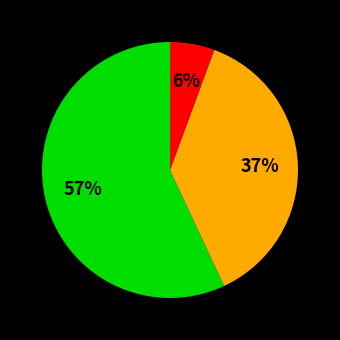

To the nearest percent, what is the difference between the largest and smallest slice percentages?

51%